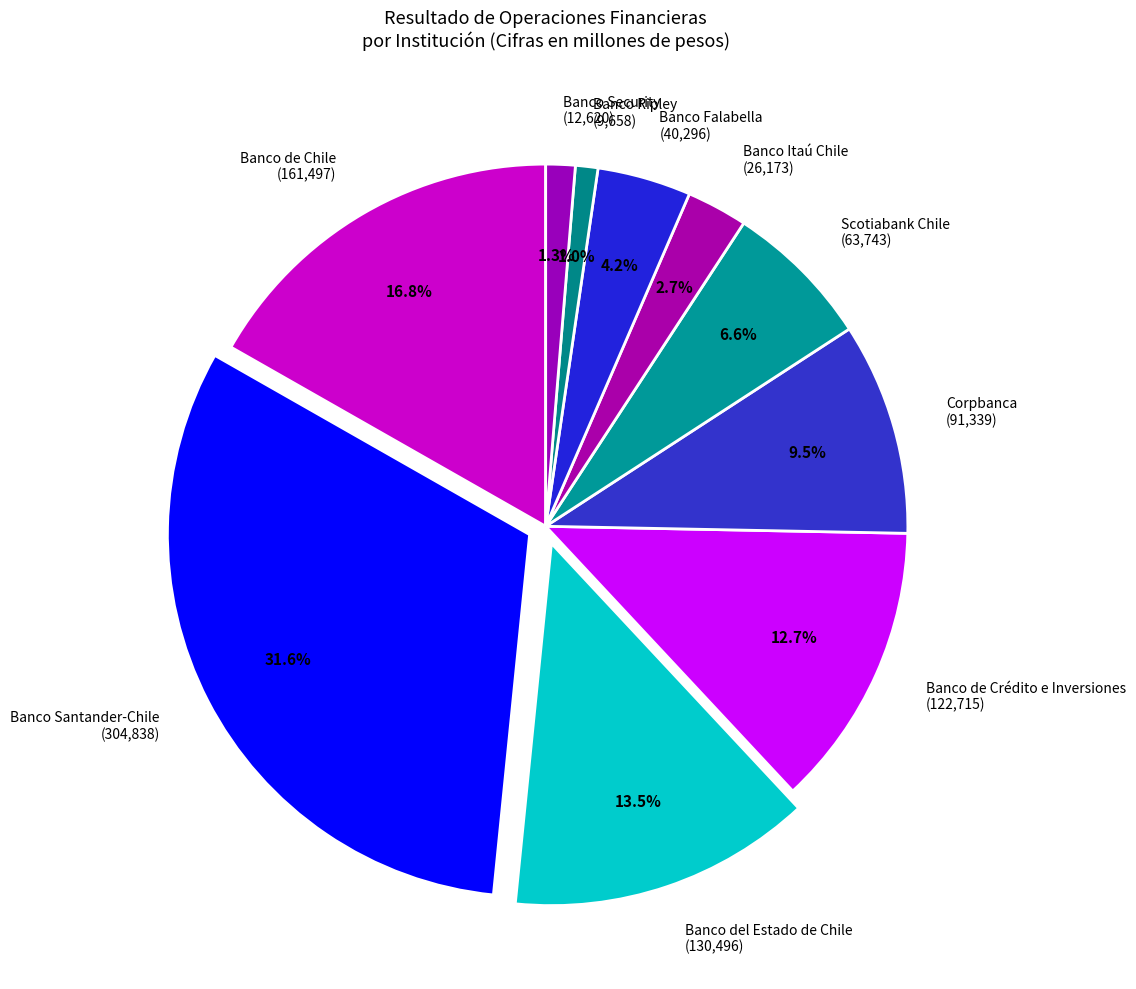

What is the ratio of the value at Corpbanca to the value at Banco de Chile?

0.6